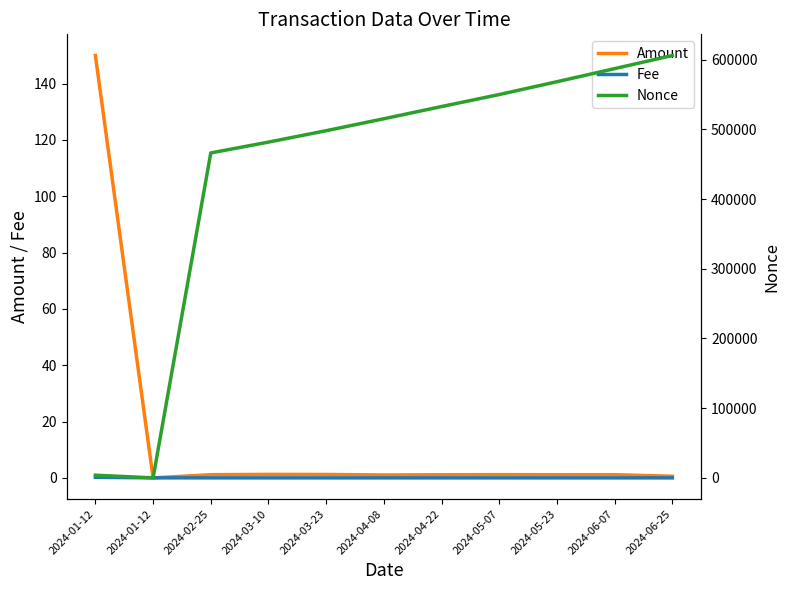

What is the difference between the Fee values at 2024-04-22 and 2024-01-12?

0.2